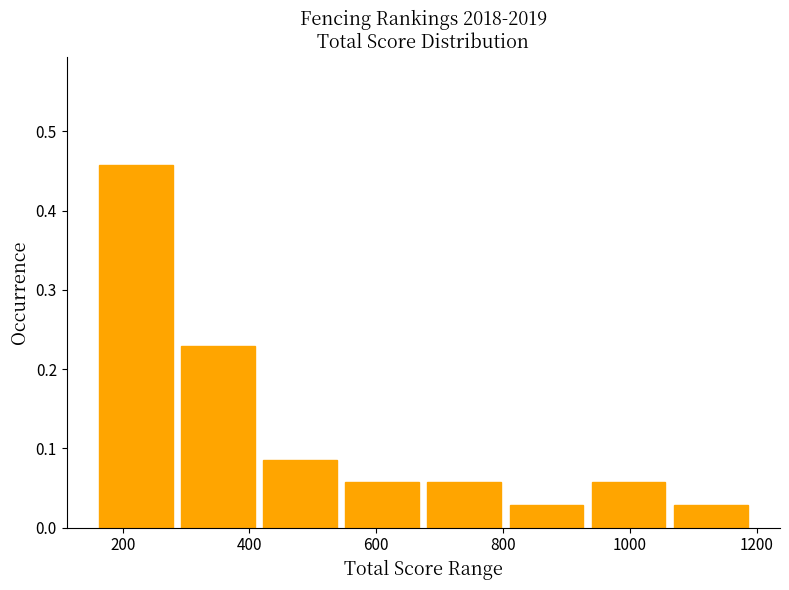

What is the height of the bar covering 680 to 820 on the x-axis? Neither the bar edges nor the heights are printed on the chart, so give them approximately, as read against the axes.

0.06